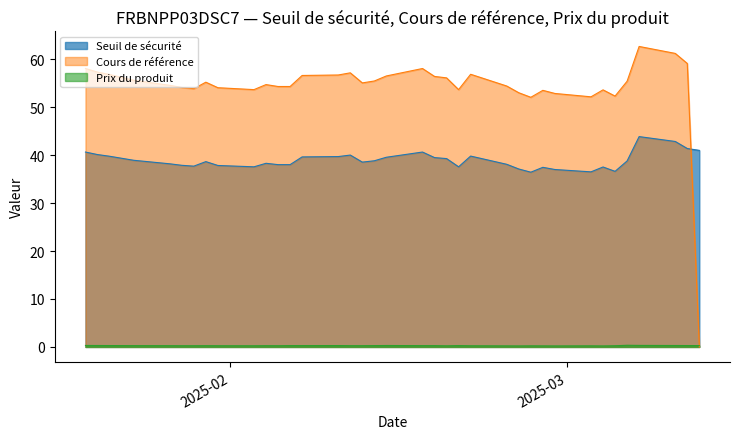

What is the total value across all series at 2025-02-26?

88.7